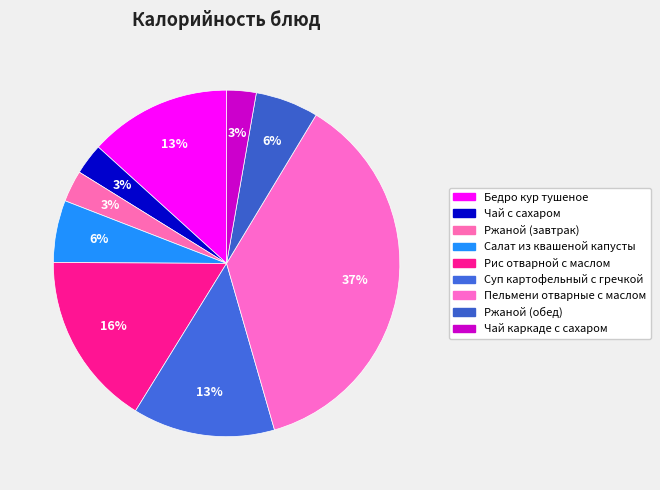

To the nearest percent, what percentage of the pie is Салат из квашеной капусты?

6%